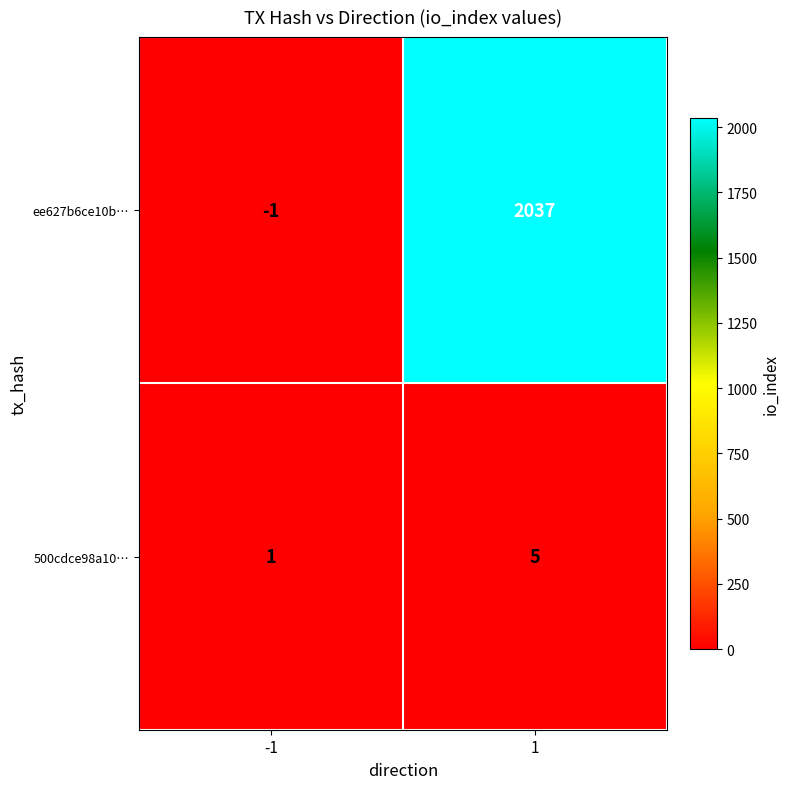

List the series in order of their peak value, lowest first.

500cdce98a10…, ee627b6ce10b…